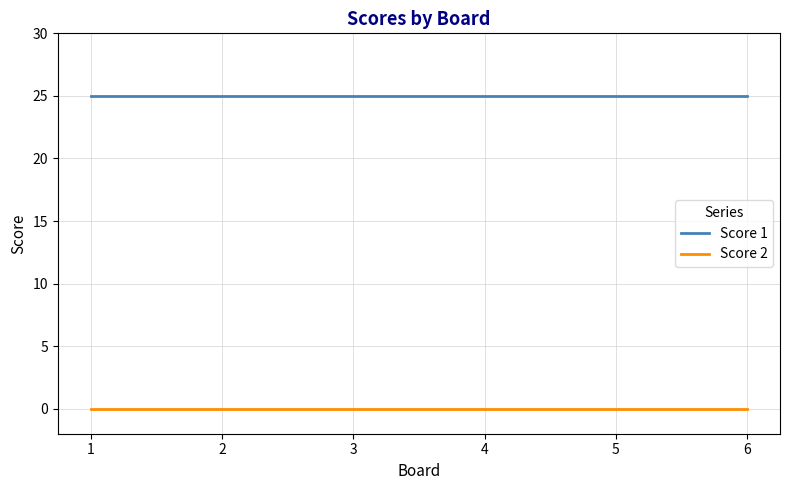

At 3, list the series in order from largest to smallest.

Score 1, Score 2